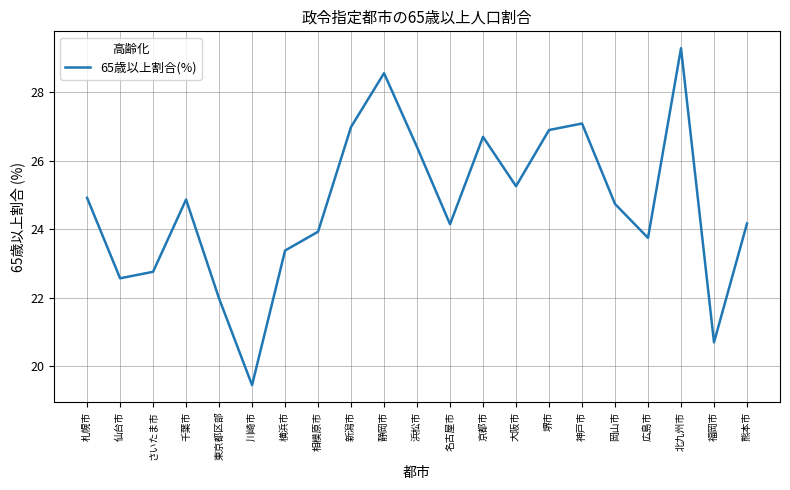

Which category has the highest value across all series?

北九州市